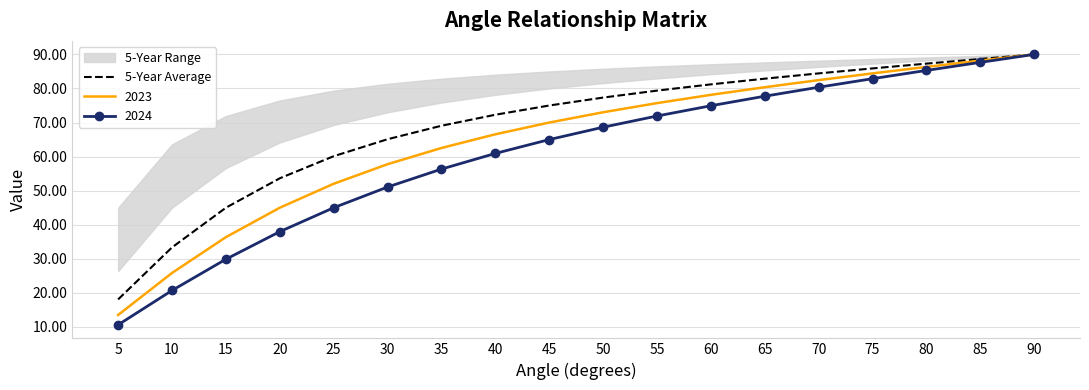

What is the value of the 2nd point from the left?

33.3